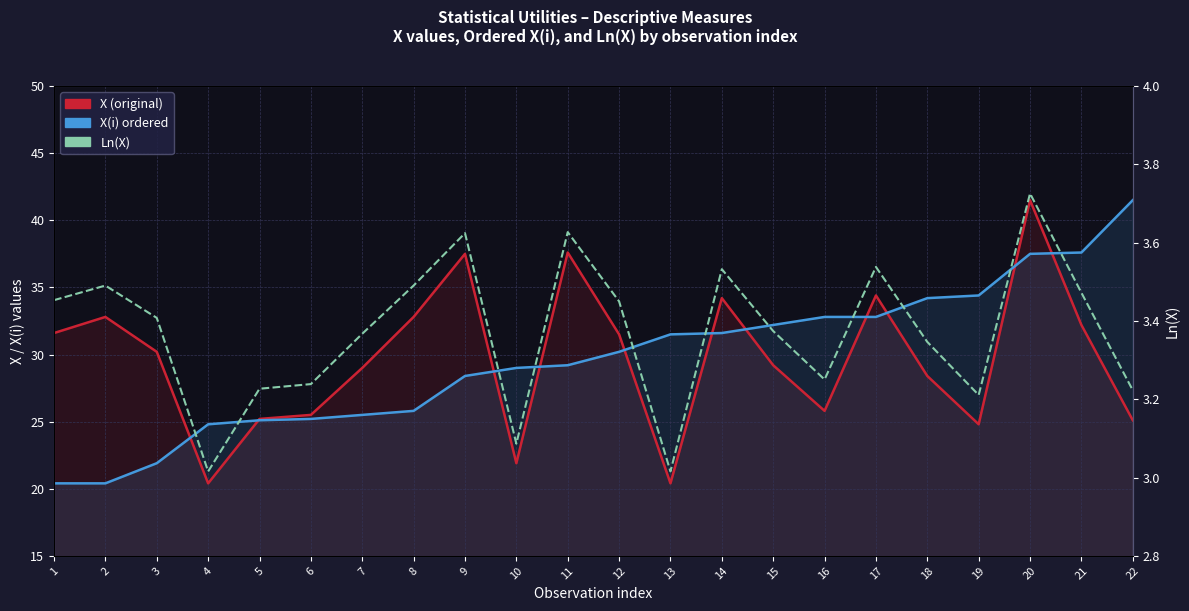

What is the sum of the X(i) ordered values at 9 and 13?

59.9